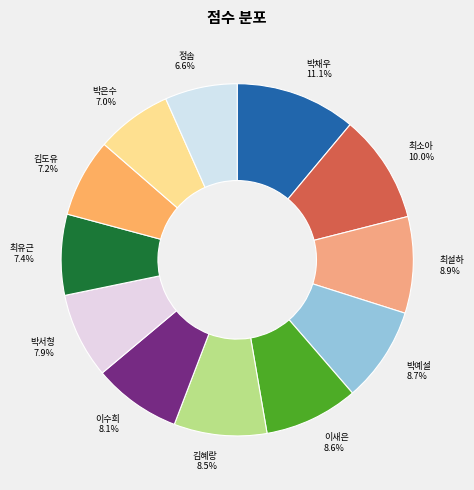

To the nearest percent, what is the average slice percentage?

8%